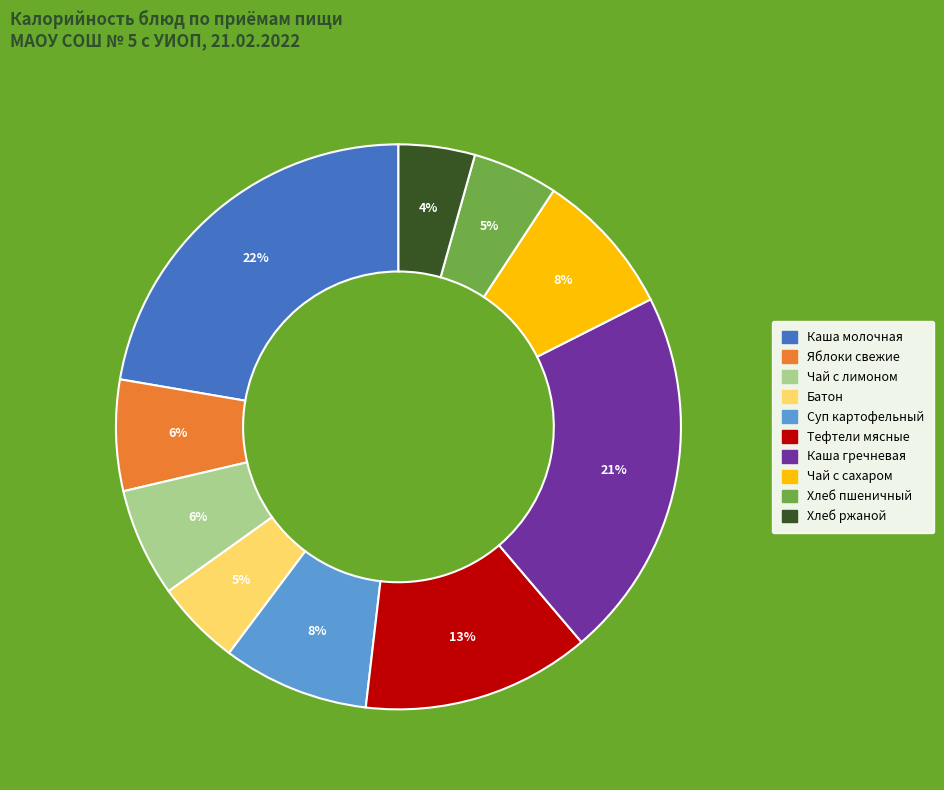

Which has a higher value, Чай с лимоном or Батон?

Чай с лимоном